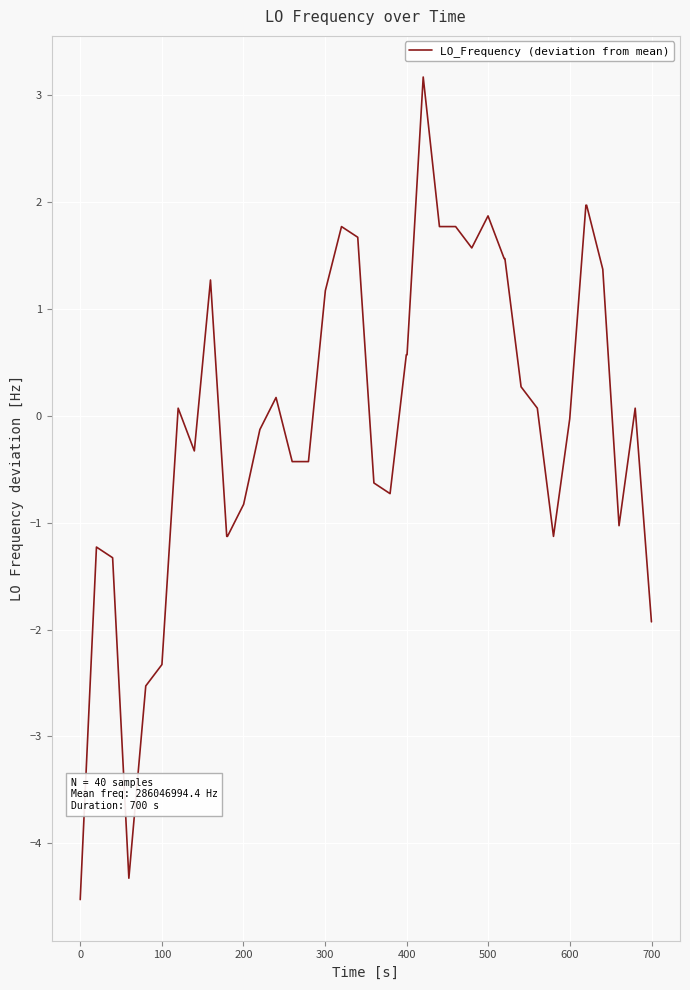

What is the minimum value shown in the chart?

-4.5